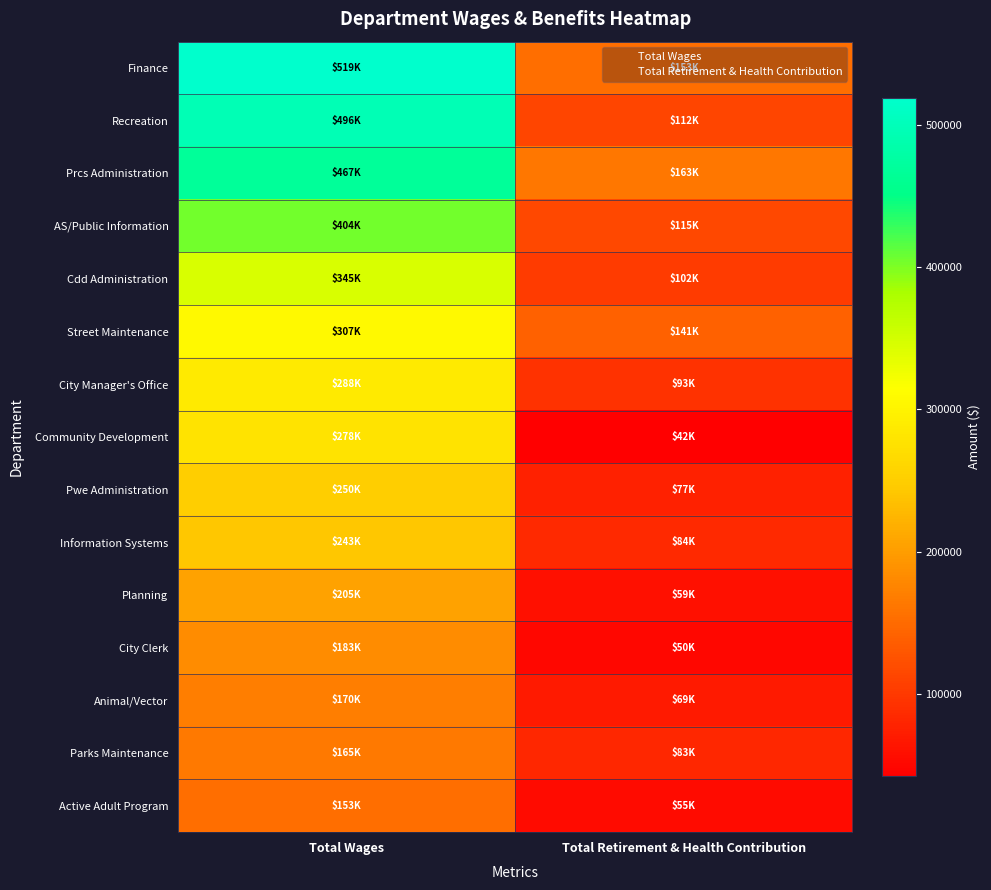

What is the greatest value displayed?

518994